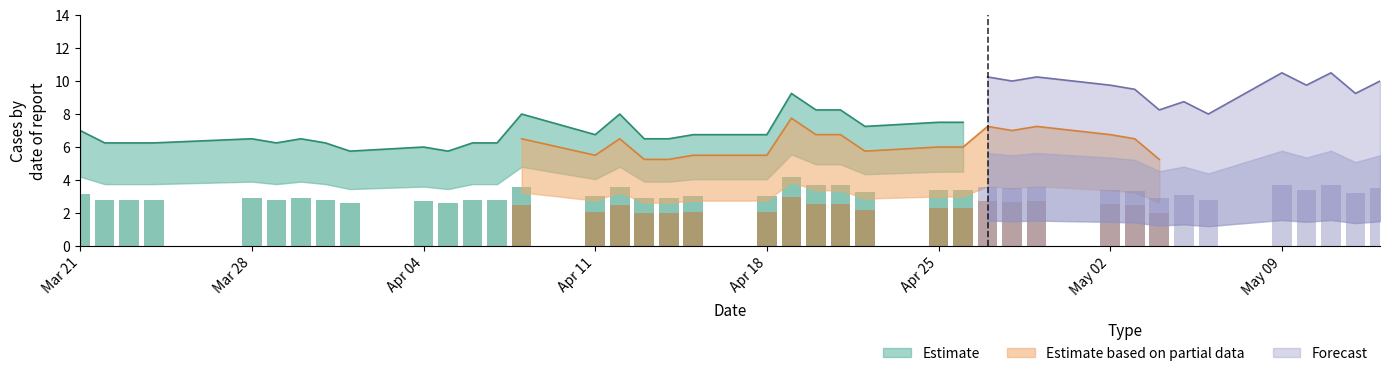

At how many categories does at least one series exceed 8?

24